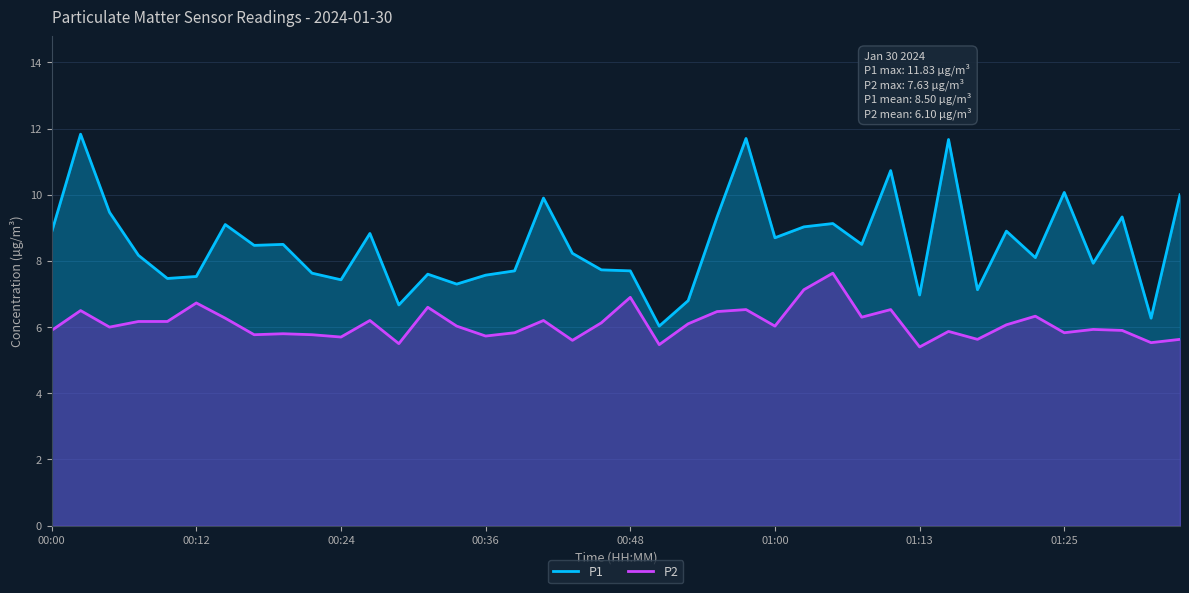

What position from the right is 27?

13